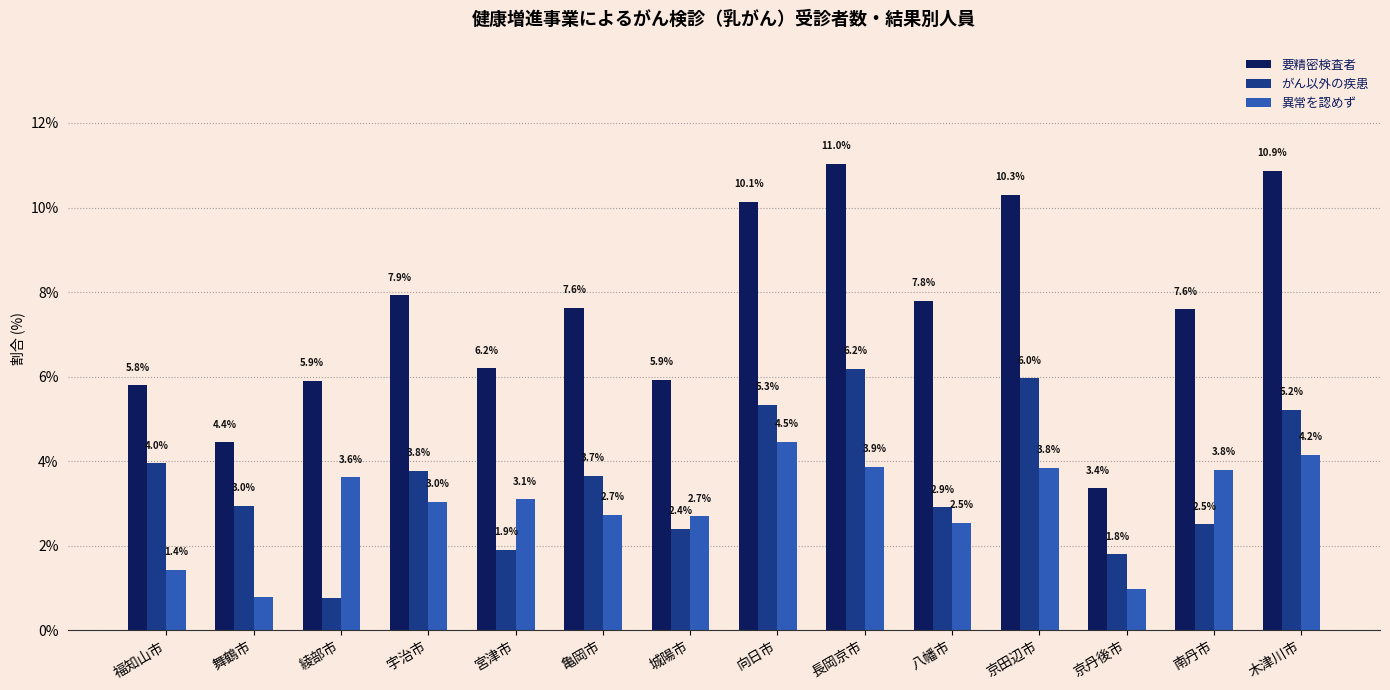

List the series in order of their peak value, highest first.

要精密検査者, がん以外の疾患, 異常を認めず